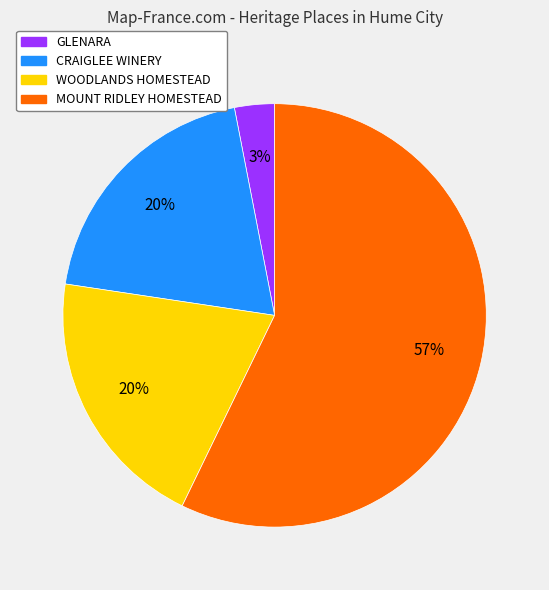

To the nearest percent, what portion does MOUNT RIDLEY HOMESTEAD represent?

57%